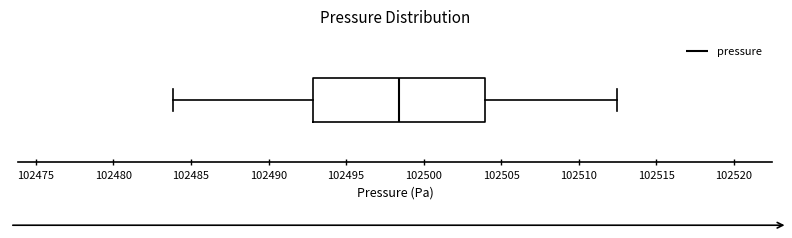

Transcribe this box plot: give where the median line is, the range the box spans, and where the two whiskers end, as read against the x-axis. The values are not printed on the chart, so give them approximately, as read against the axis.

median 102498.5, box 102493.0 to 102504.0, whiskers 102484.0 to 102512.5